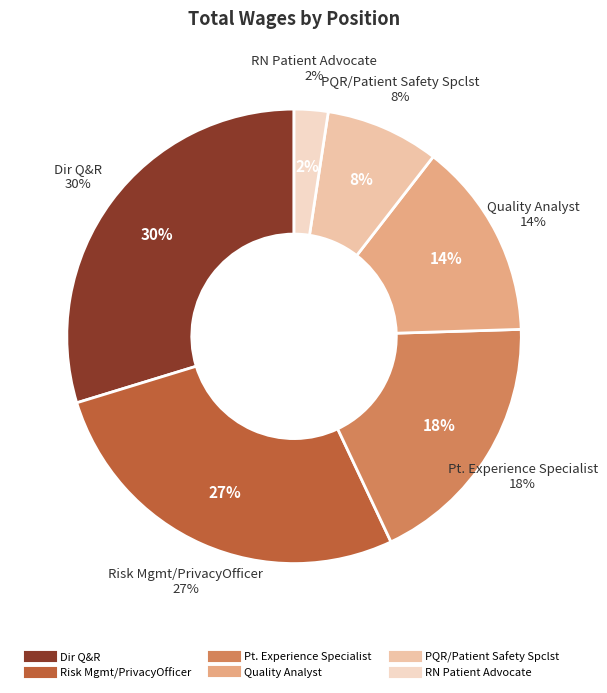

Which slice is the largest?

Dir Q&R